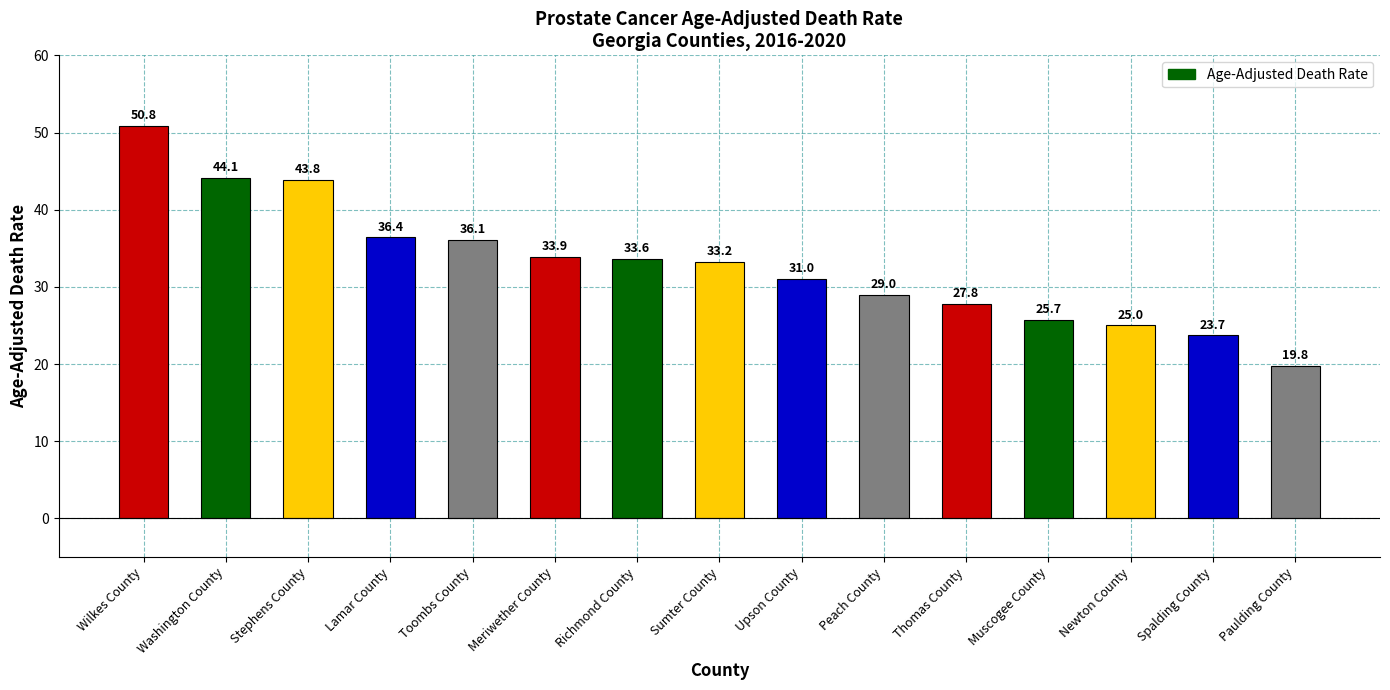

What is the sum of the values at Toombs County and Wilkes County?

86.9